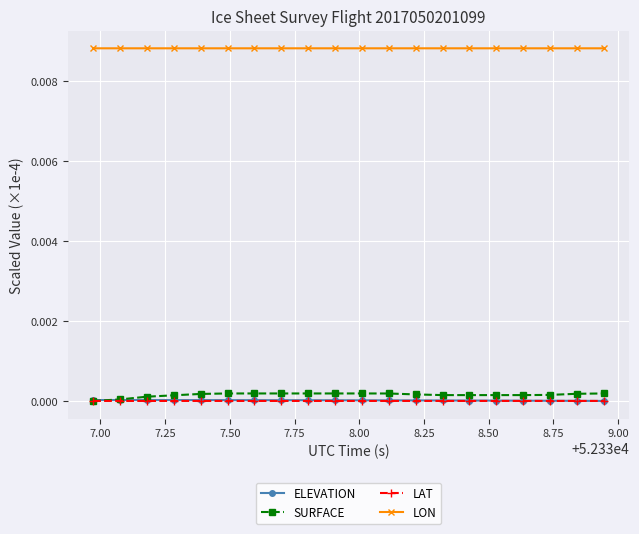

True or false: LON and LAT cross at least once.

False